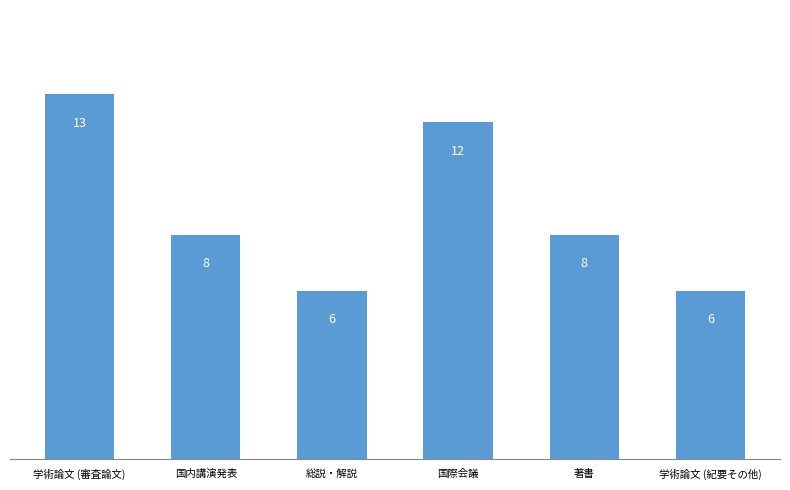

What is the value of the 6th bar from the left?

6